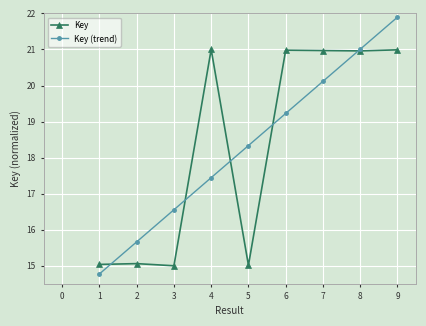

At how many categories does at least one series exceed 16?

7